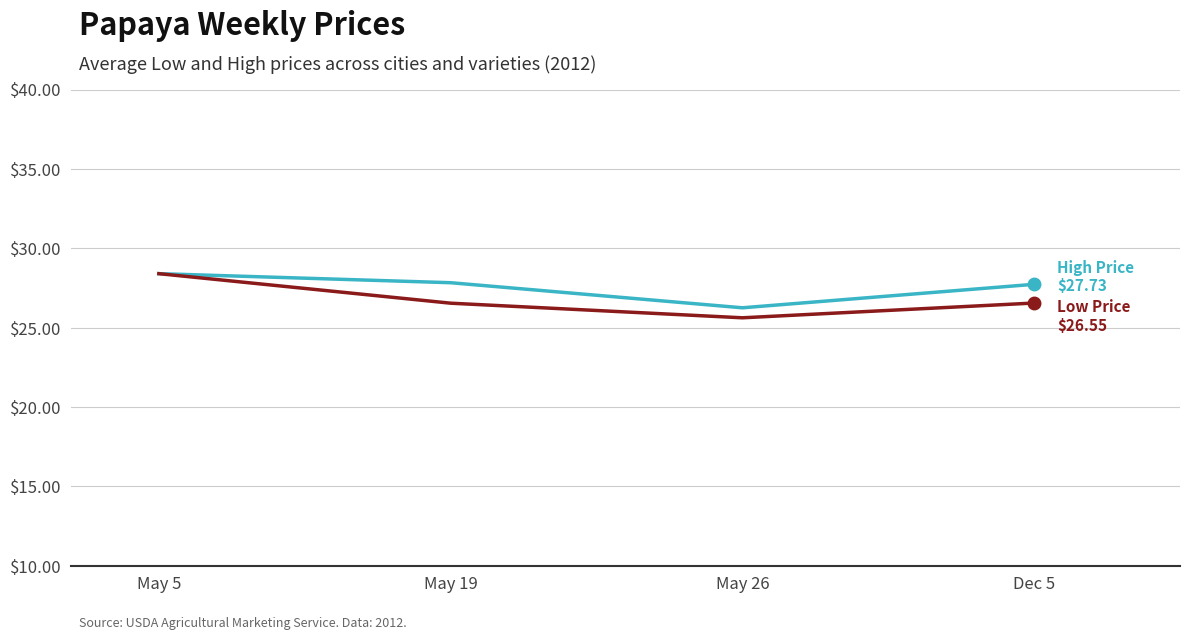

What is the difference between the highest and lowest values at Dec 5?

1.2